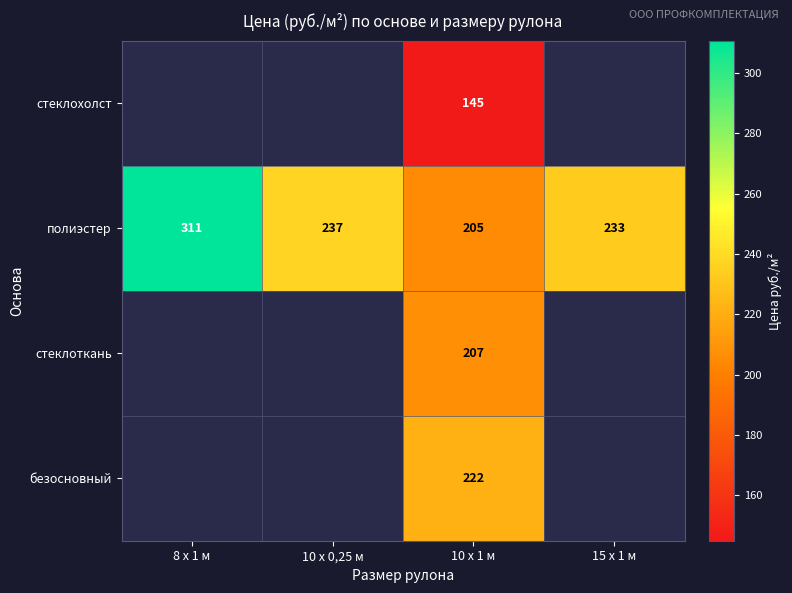

Between 15 х 1 м and 10 х 0,25 м, which is larger?

10 х 0,25 м